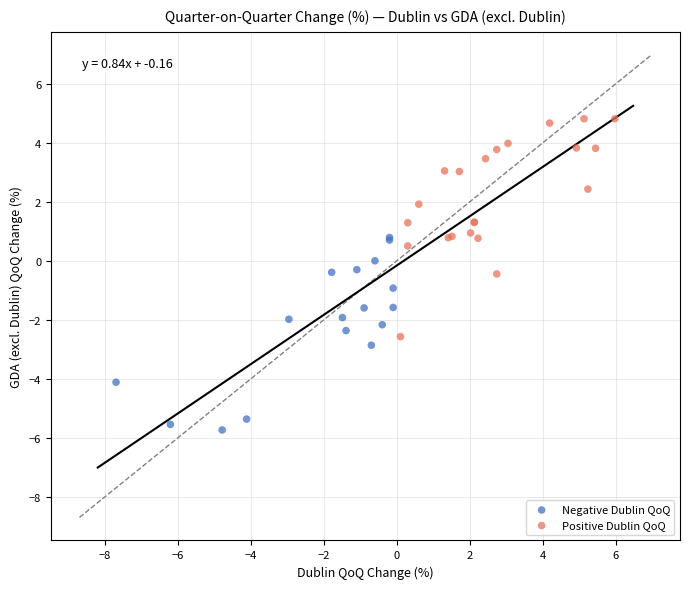

Which series reaches the maximum Y coordinate?

Positive Dublin QoQ